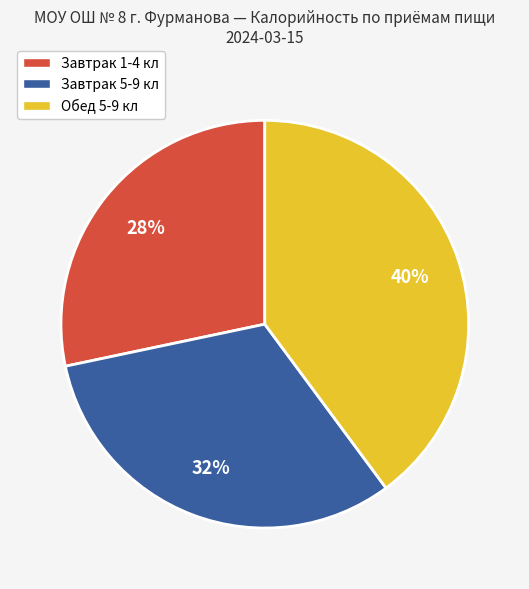

Does any single category account for the majority?

No